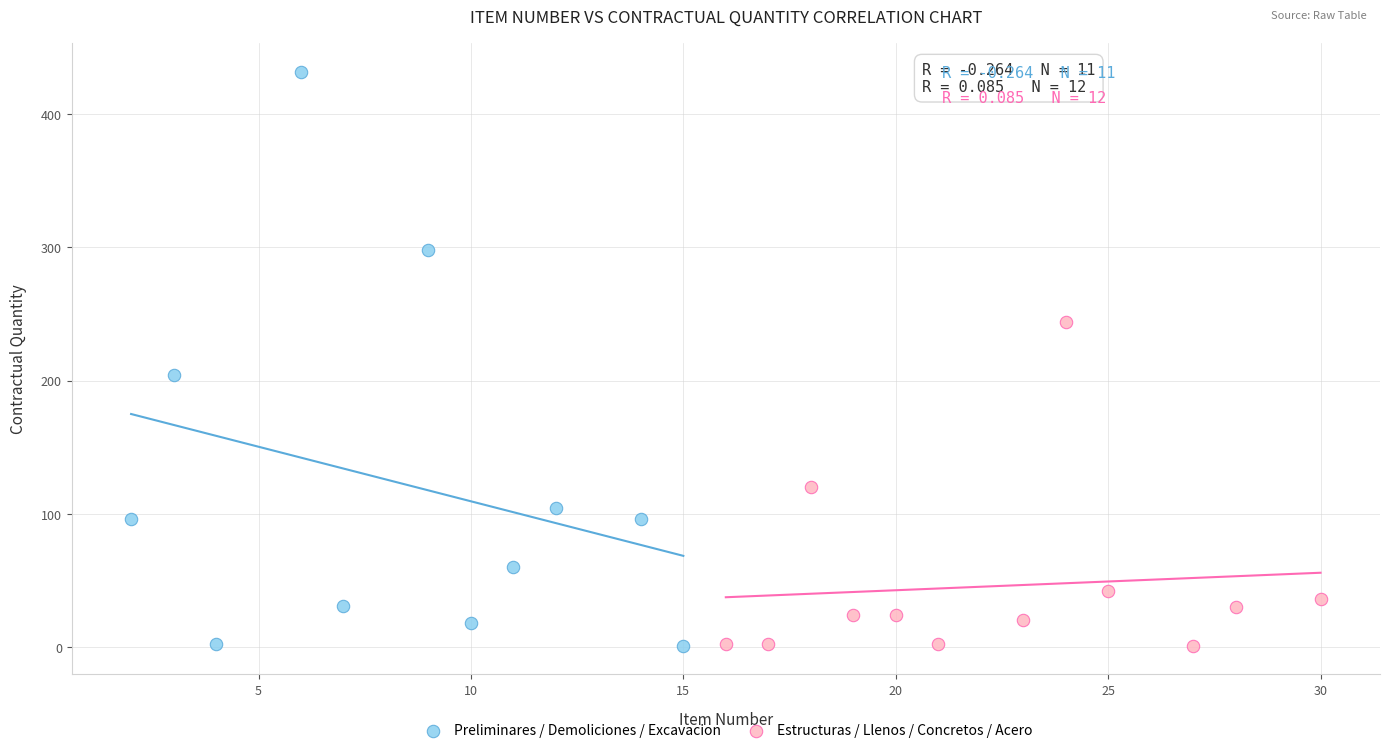

What are all the series names shown in the legend?

Preliminares / Demoliciones / Excavacion, Estructuras / Llenos / Concretos / Acero